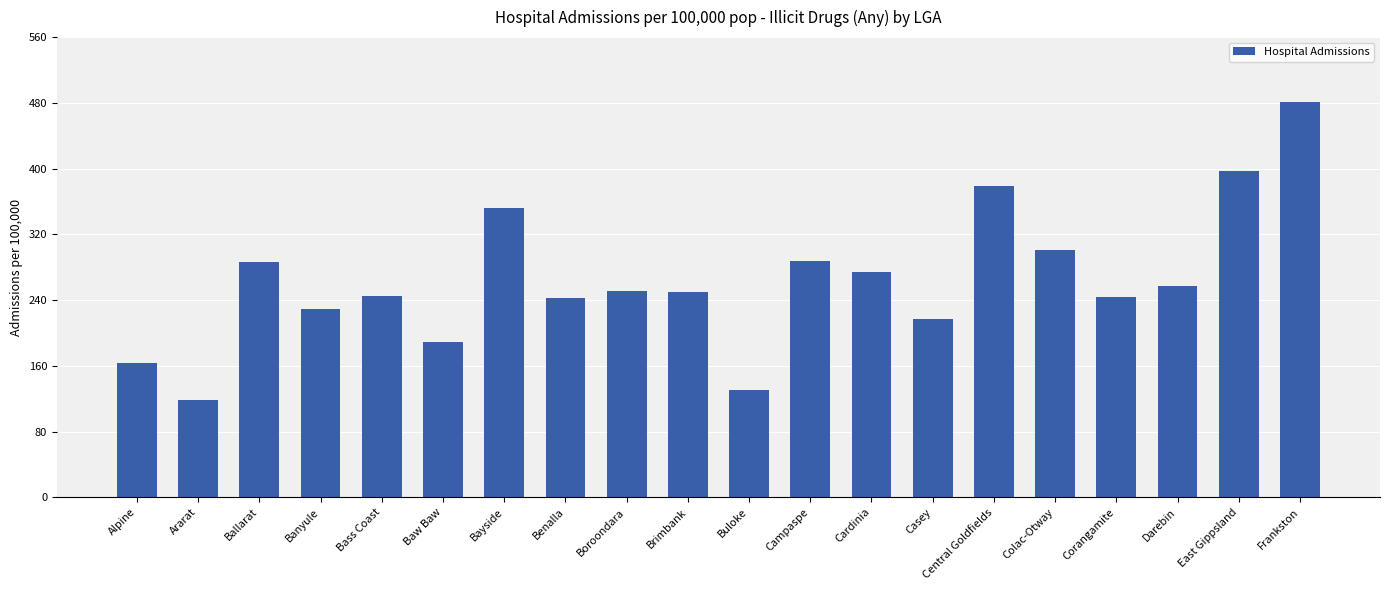

What is the change in value from Bass Coast to Buloke?

-114.4